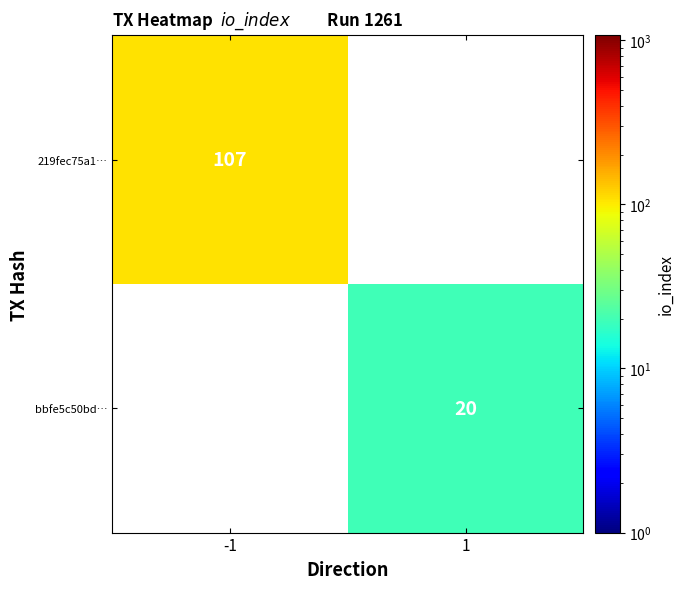

Count the number of data series in this chart.

2